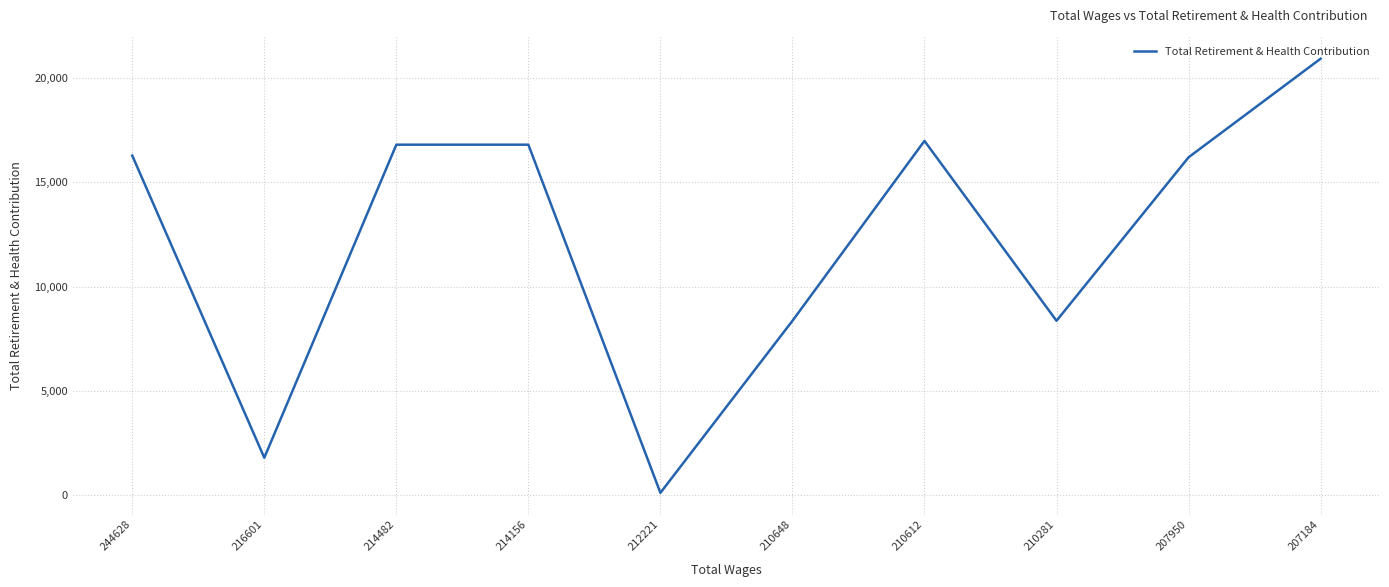

True or false: the data shows 16194 at 207950.

True